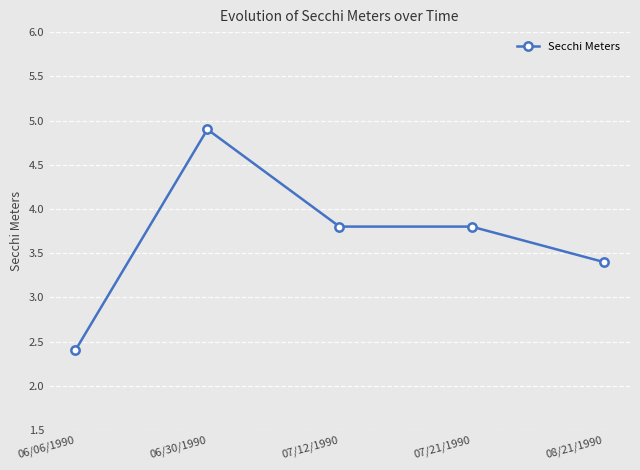

What is the sum of all values?

18.3